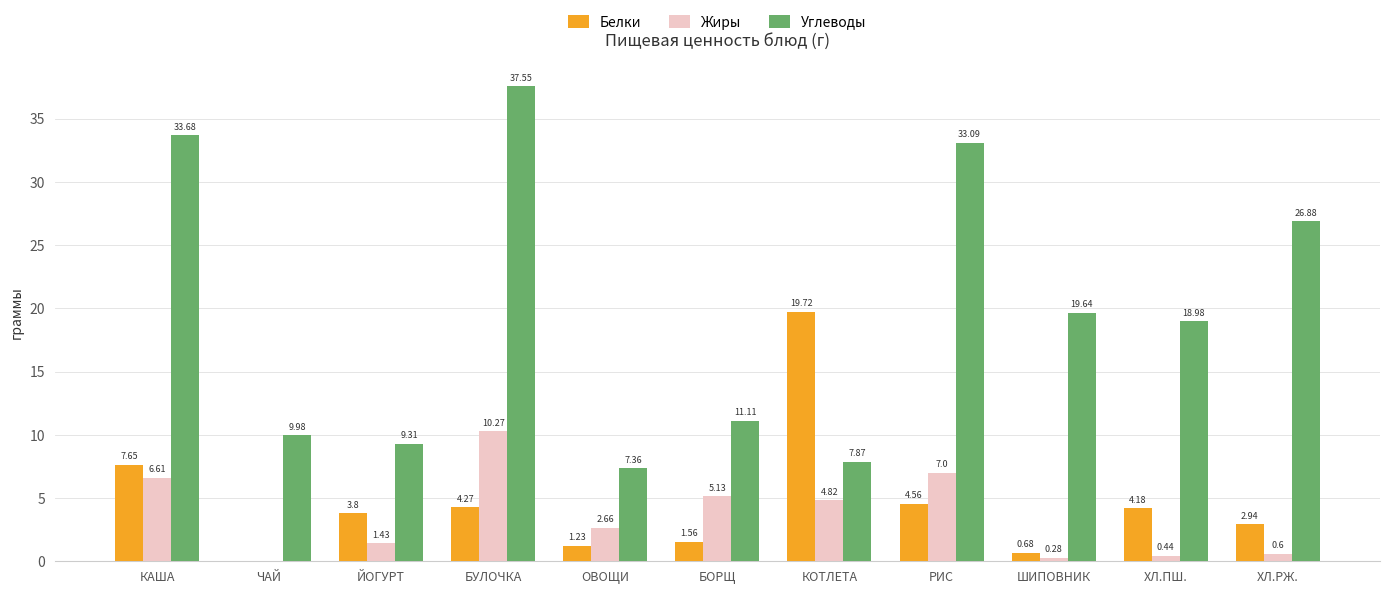

How many values in the Углеводы series exceed 18?

6